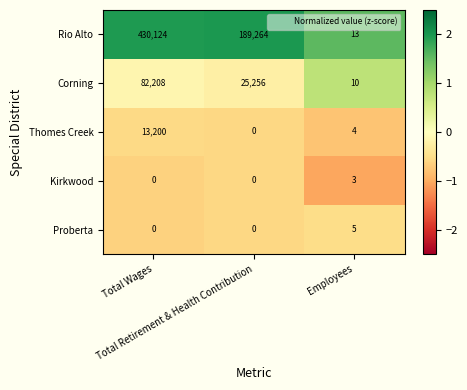

Which category has the highest value across all series?

Total Wages